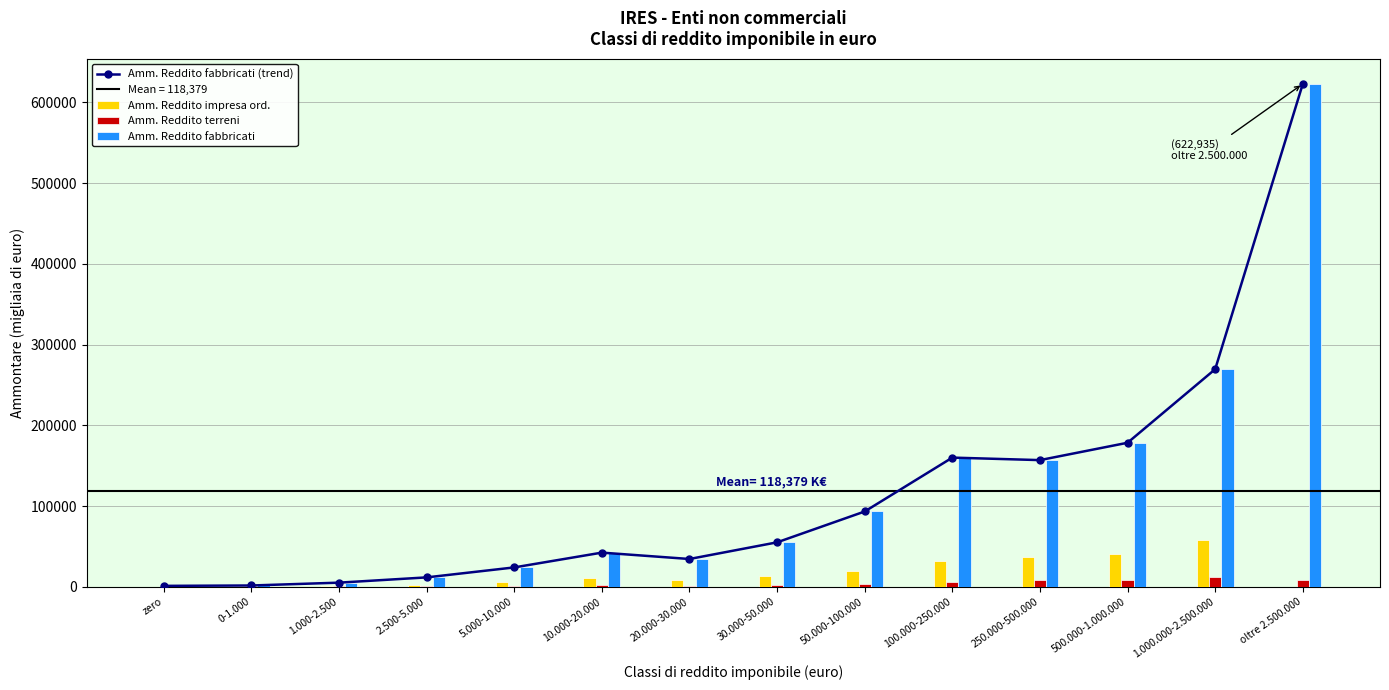

What is the minimum value for Amm. Reddito fabbricati (trend)?

1236